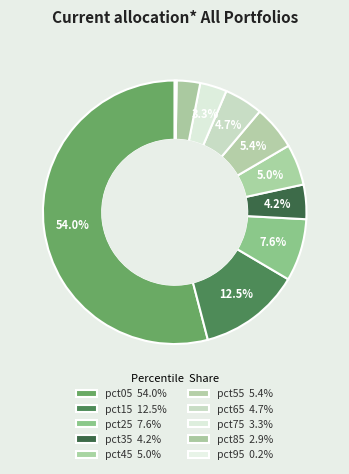

How many slices are in this pie chart?

10